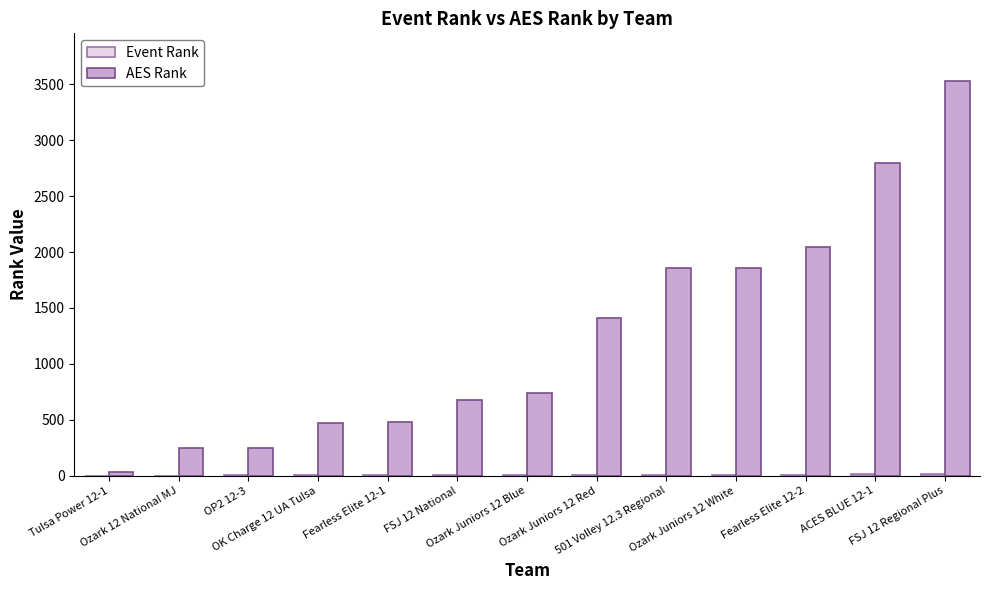

Which series has the largest total across all categories?

AES Rank